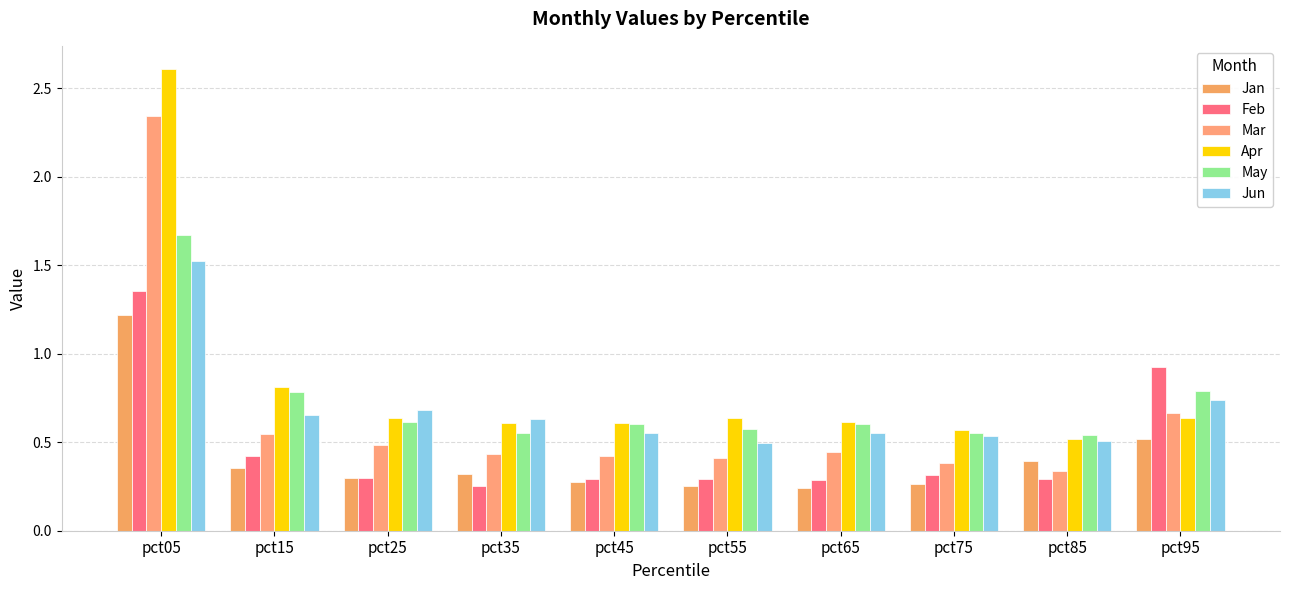

What are all the series names shown in the legend?

Jan, Feb, Mar, Apr, May, Jun